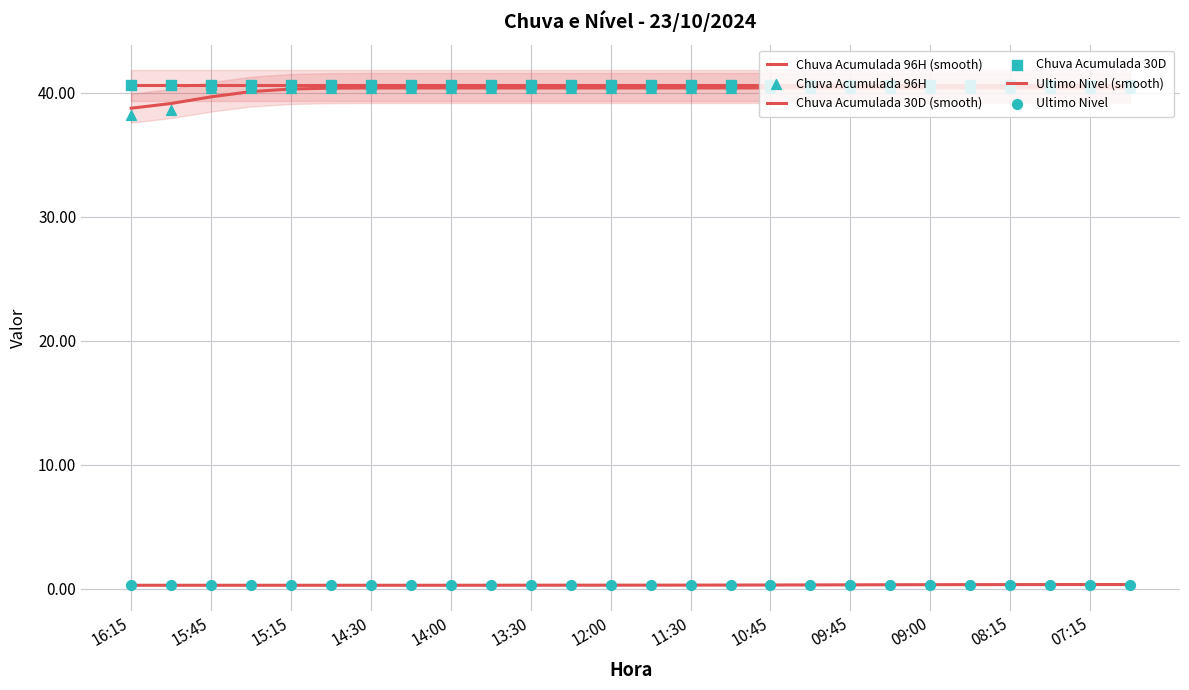

Which series has the largest total across all categories?

Chuva Acumulada 30D (smooth)